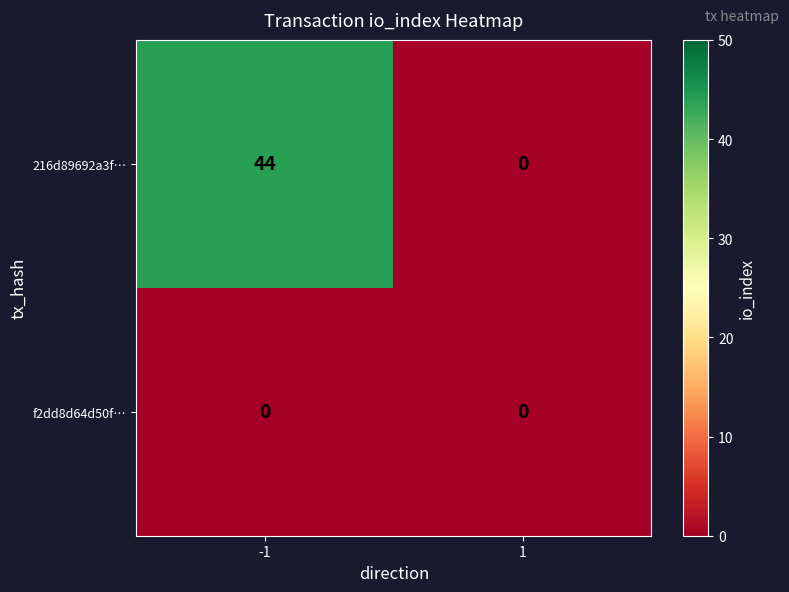

What is the greatest value displayed?

44